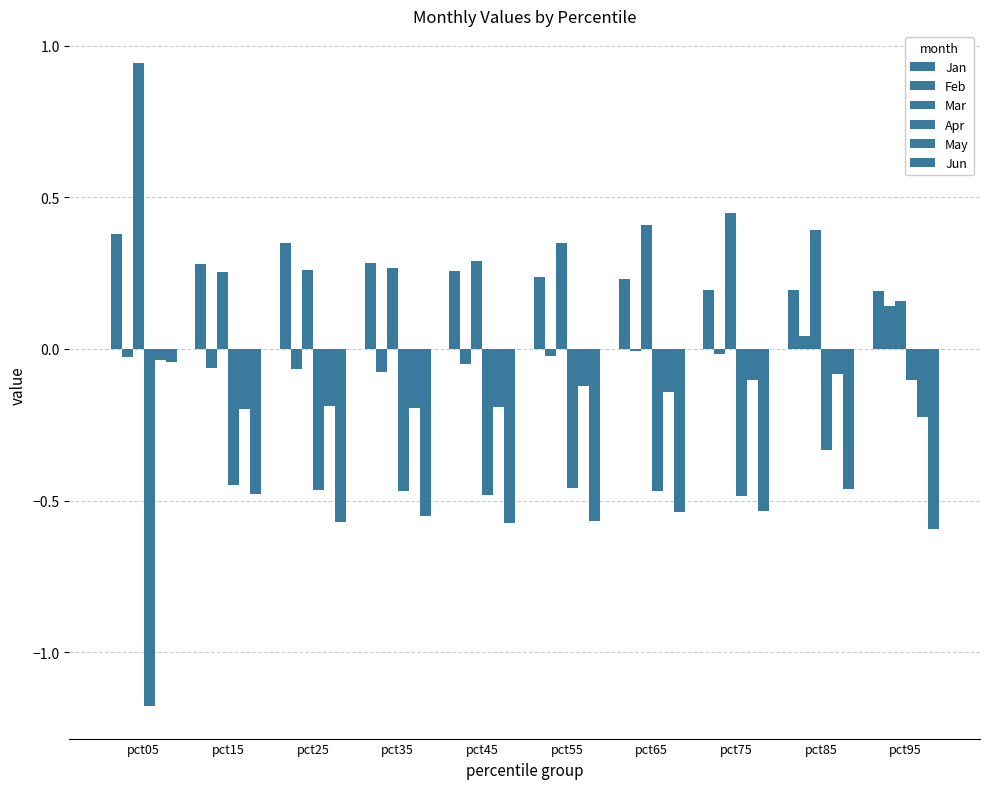

How many categories are shown in the chart?

10